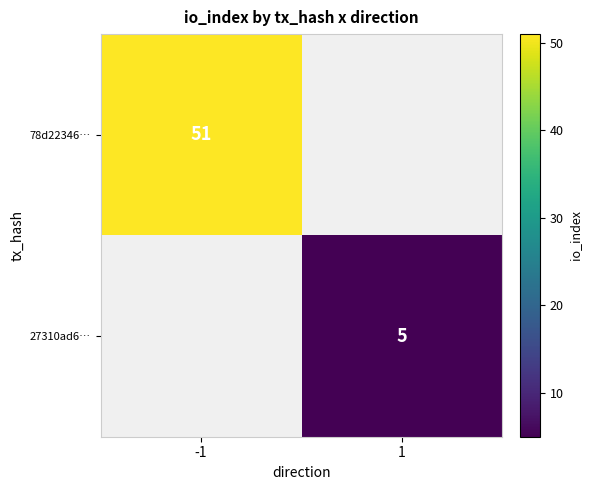

Is it true that 27310ad6… equals 5.0 at 1?

True